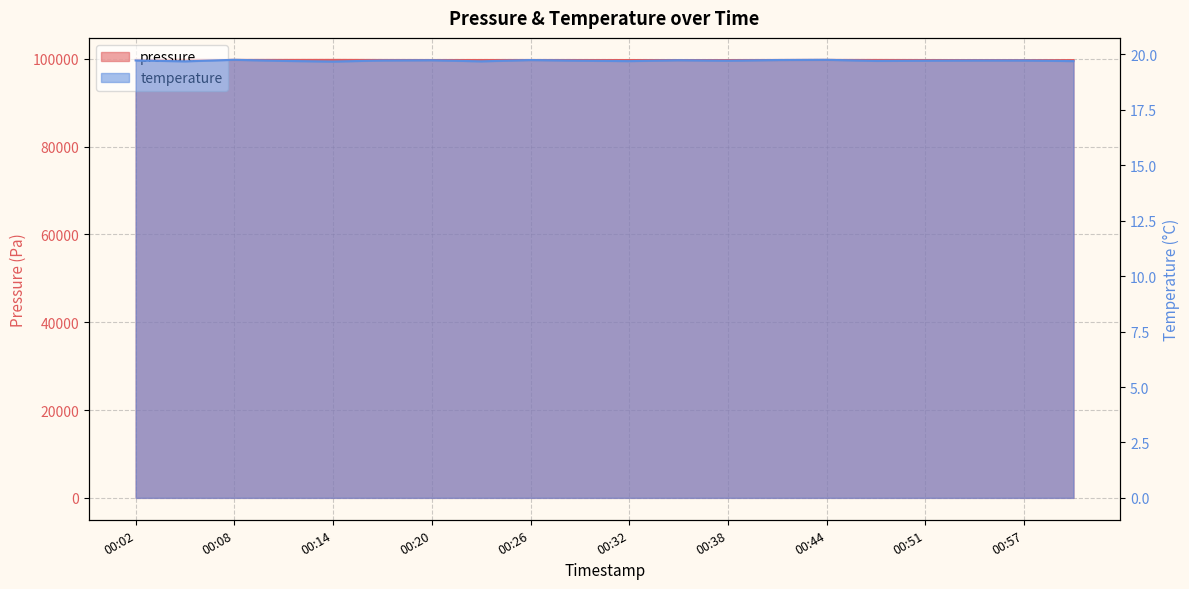

Is it true that temperature equals 19.7 at 00:35?

True